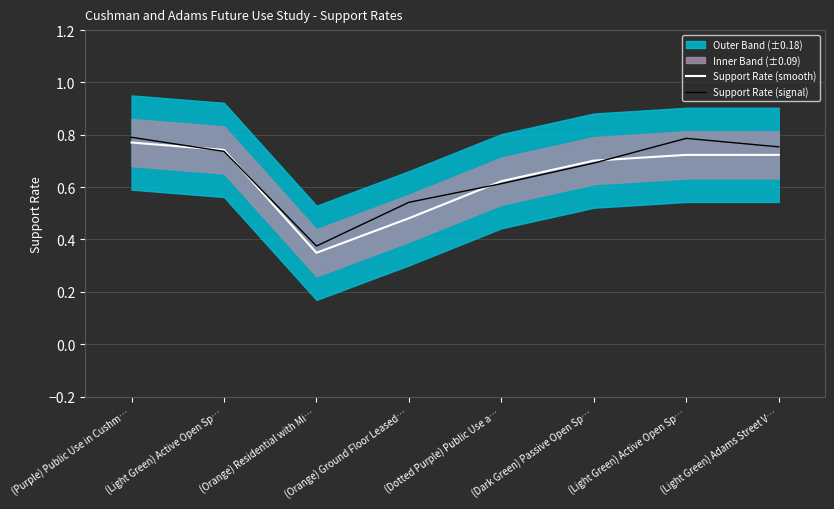

Where do Support Rate (signal) and Support Rate (smooth) first cross each other?

(Purple) Public Use in Cushm… and (Light Green) Active Open Sp…